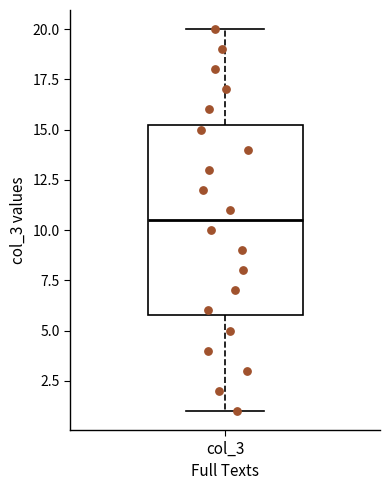

Read this box plot against the y-axis: the position of the median line, the range covered by the box, and the ends of both whiskers. The values are not printed on the chart, so give them approximately, as read against the axis.

median 10.5, box 6.0 to 15.5, whiskers 1.0 to 20.0